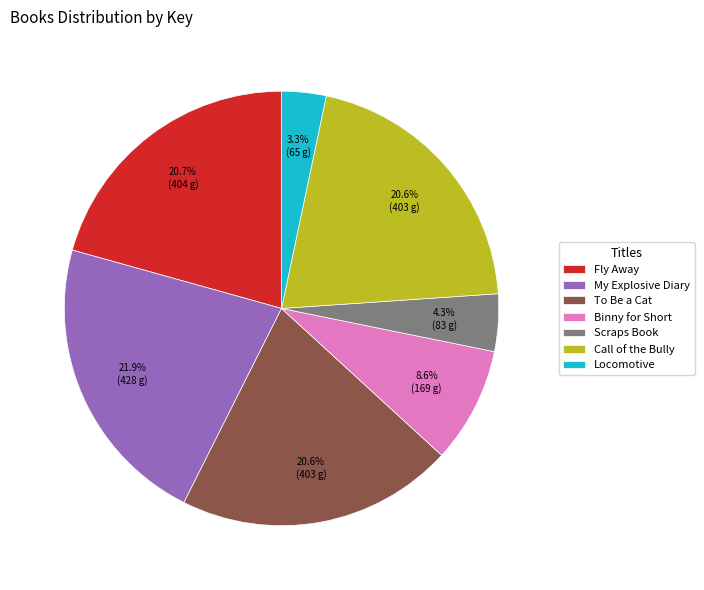

Combined, do Call of the Bully and Scraps Book account for over 50%?

No